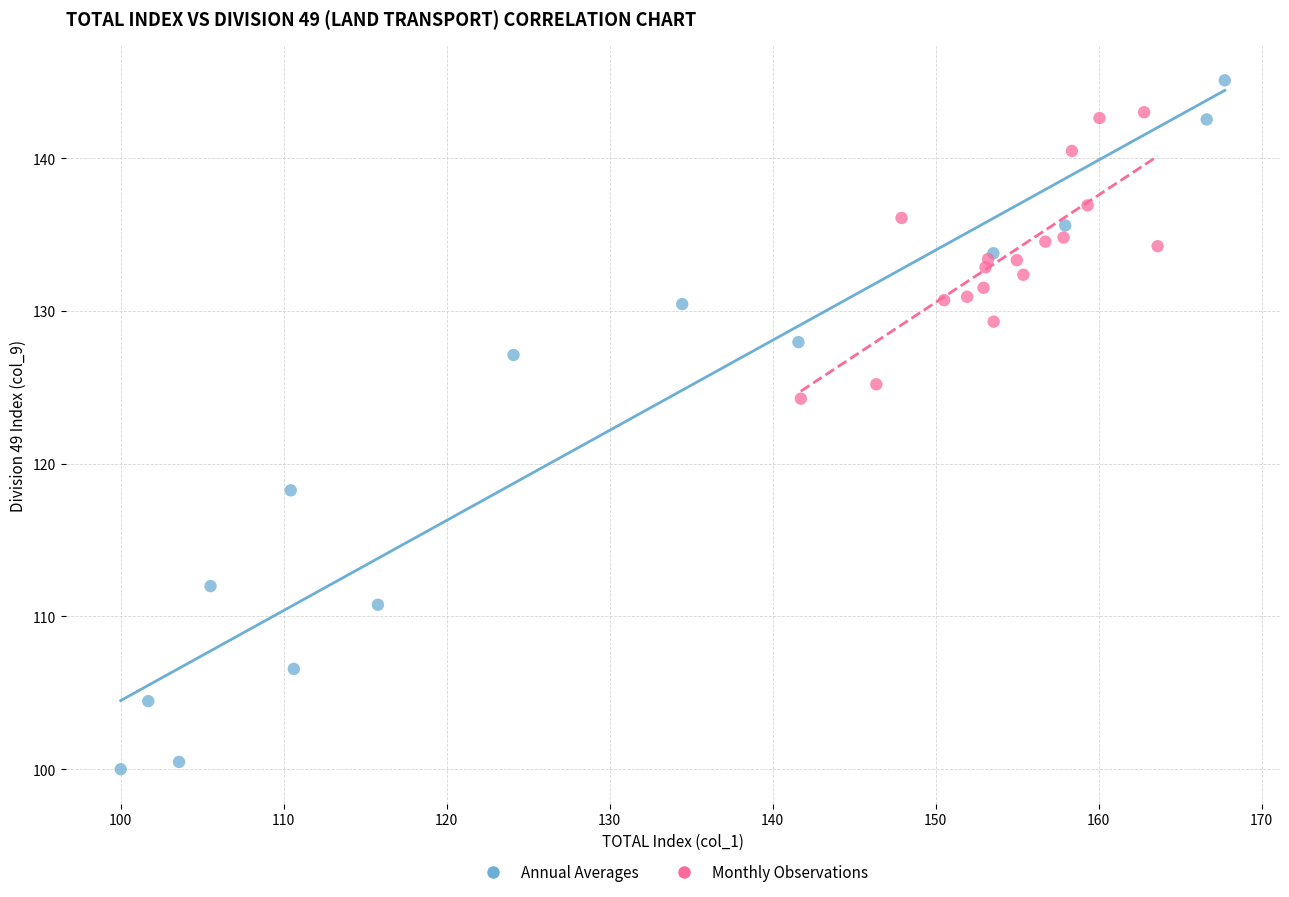

Which series reaches the maximum Y coordinate?

Annual Averages